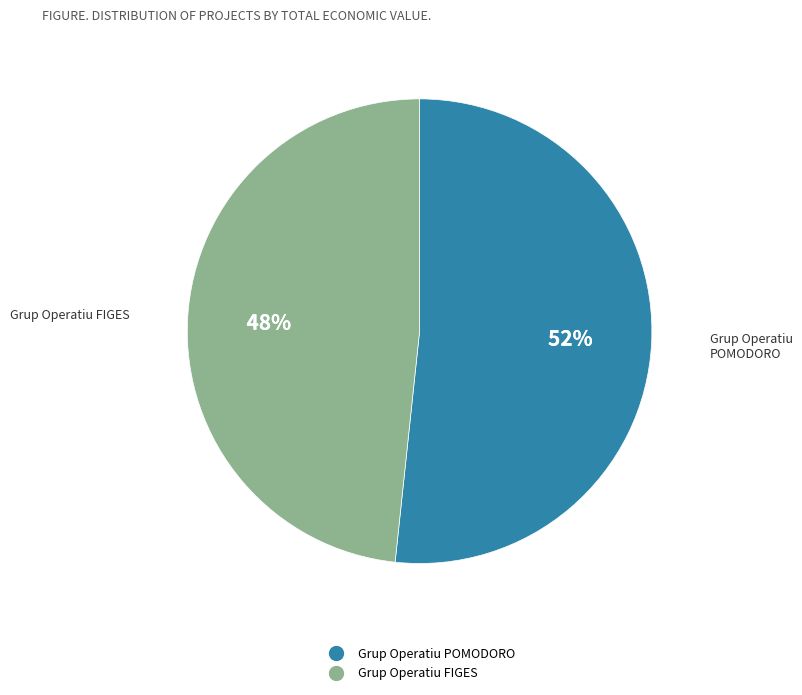

Which category has the biggest portion of the pie?

Grup Operatiu POMODORO